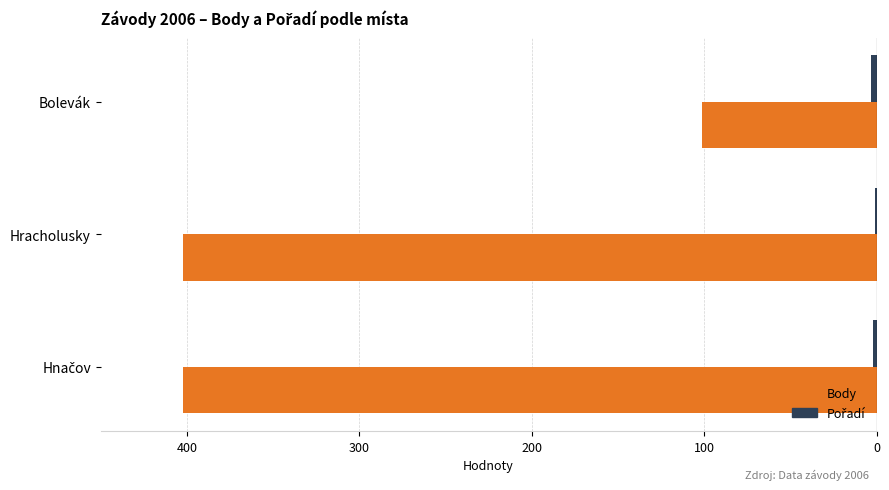

What is the average value of the Body series?

-302